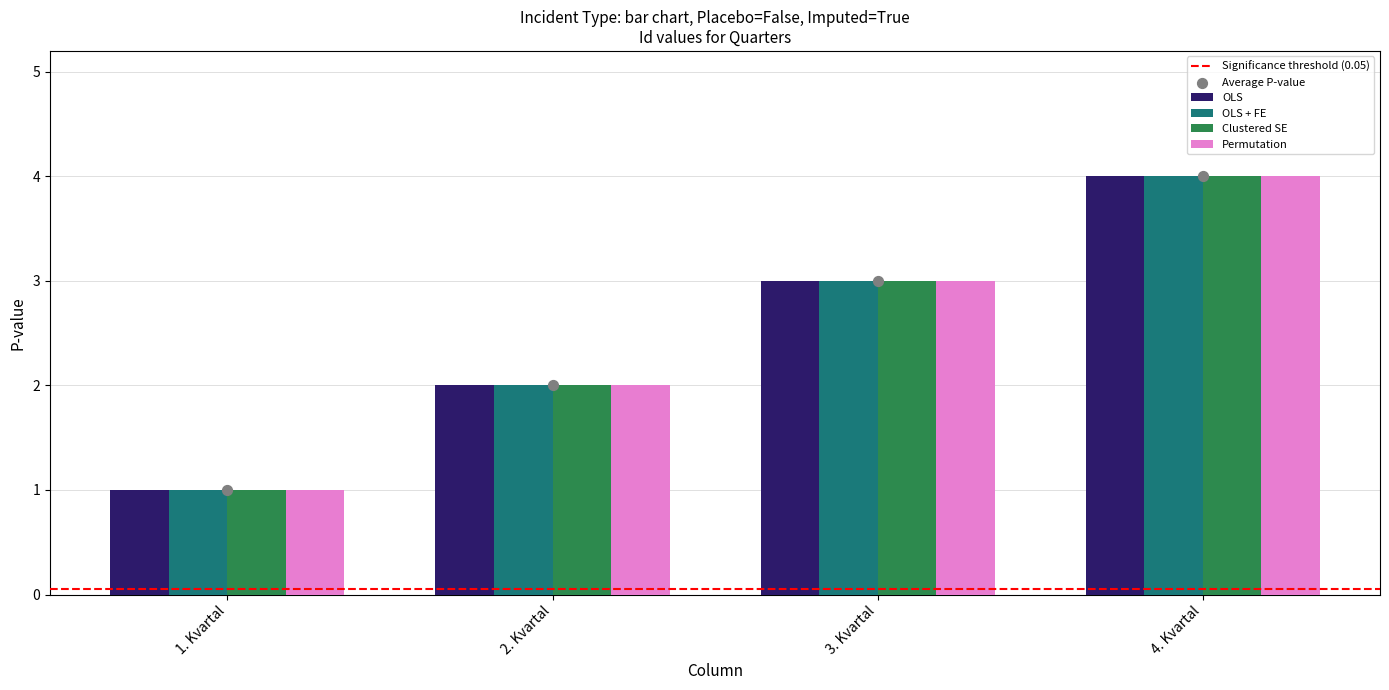

Which series reaches the maximum Y coordinate?

OLS